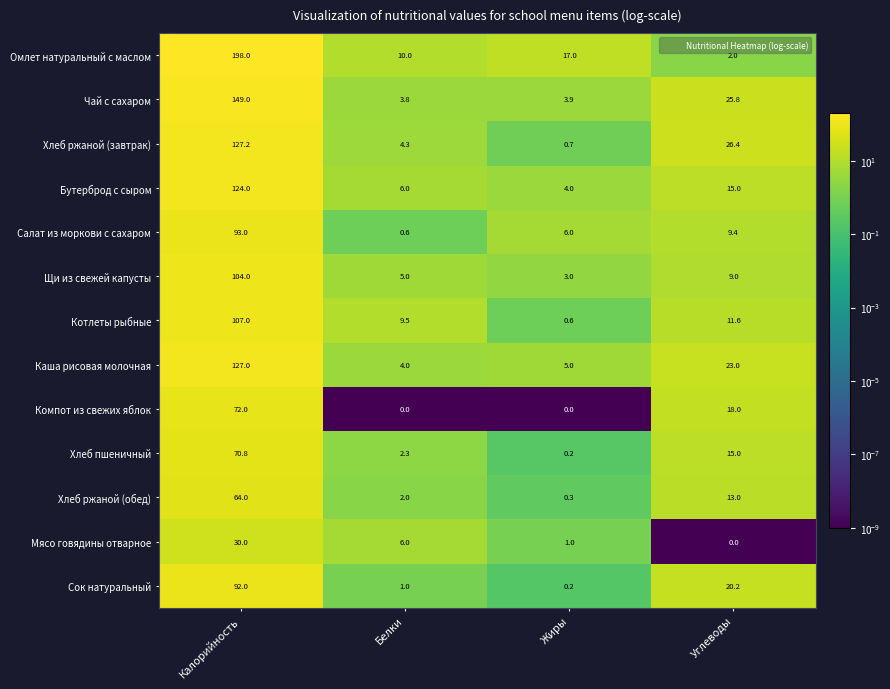

Which series has the widest spread of values?

Омлет натуральный с маслом